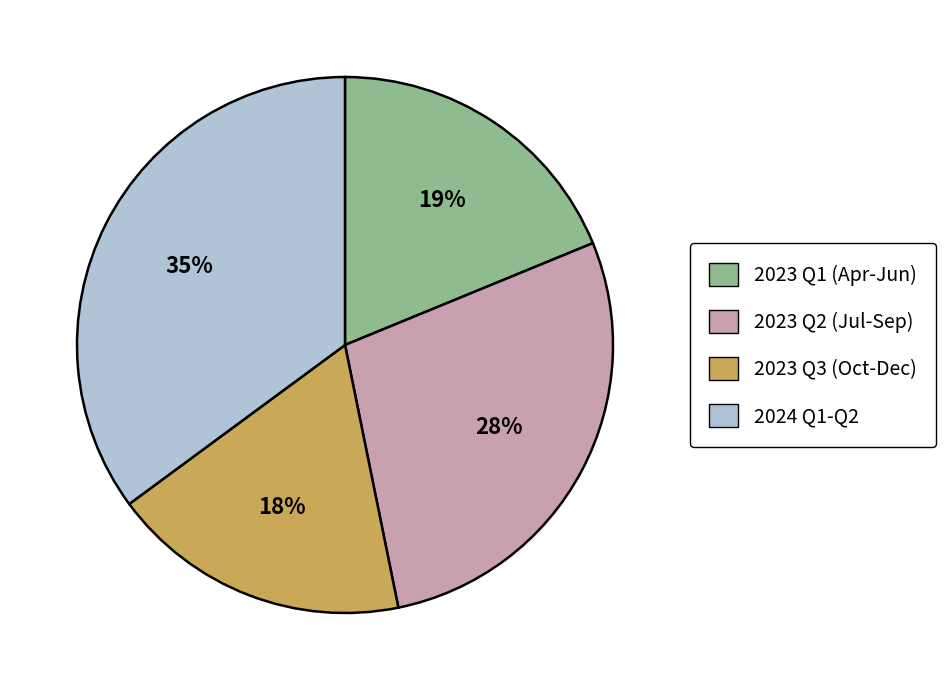

What is the largest slice in the pie chart?

2024 Q1-Q2